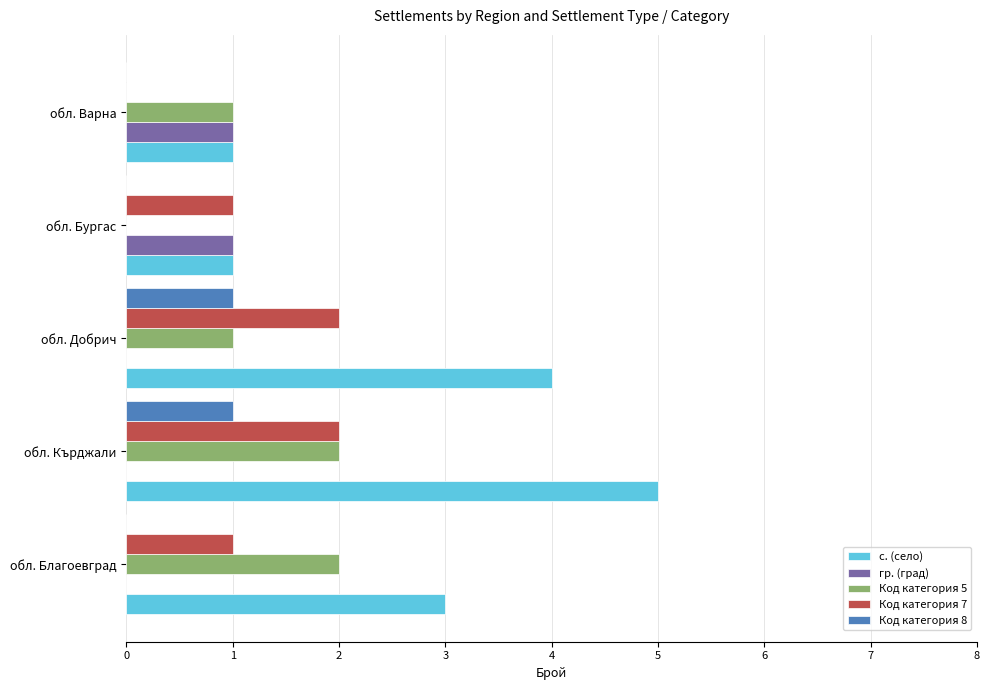

Is it true that Код категория 7 equals 4 at обл. Кърджали?

False